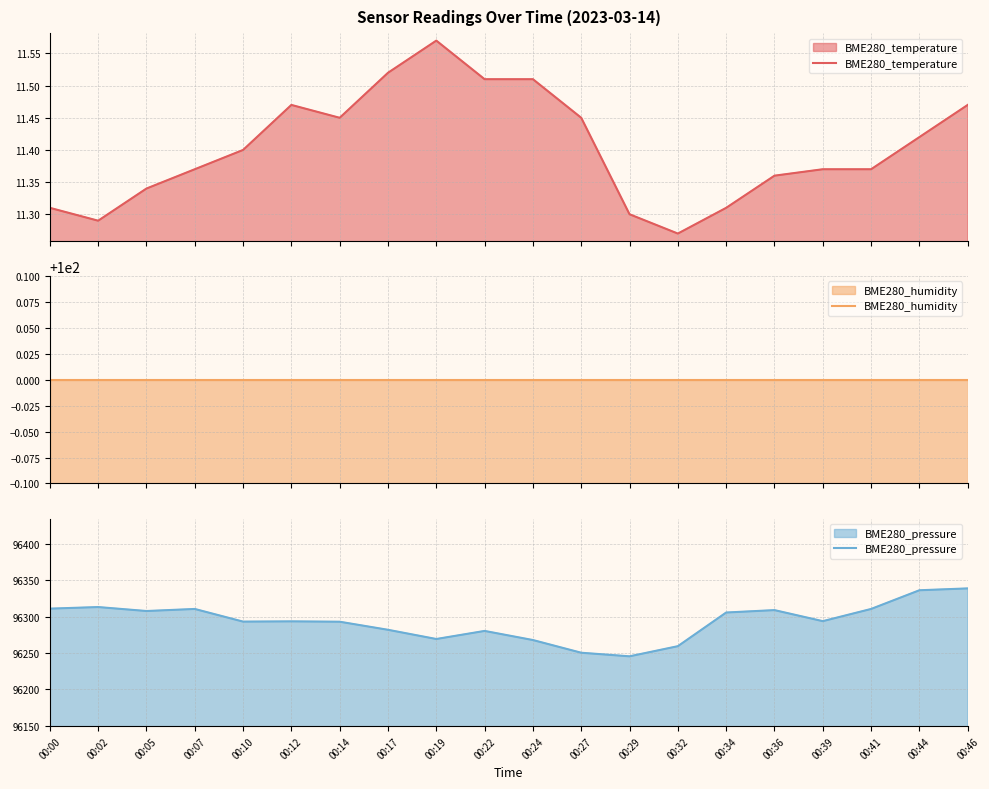

What is the minimum value shown in the chart?

11.3